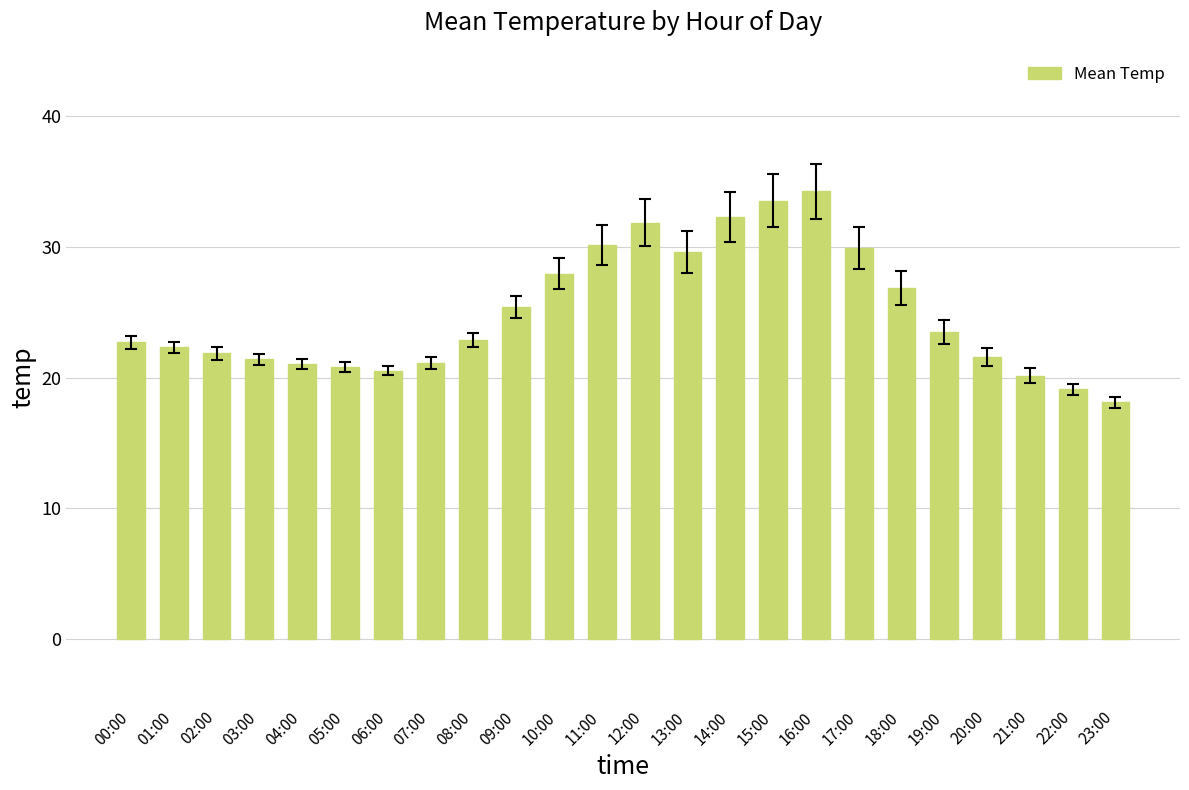

The value at 13:00 is 8.5. True or false?

False